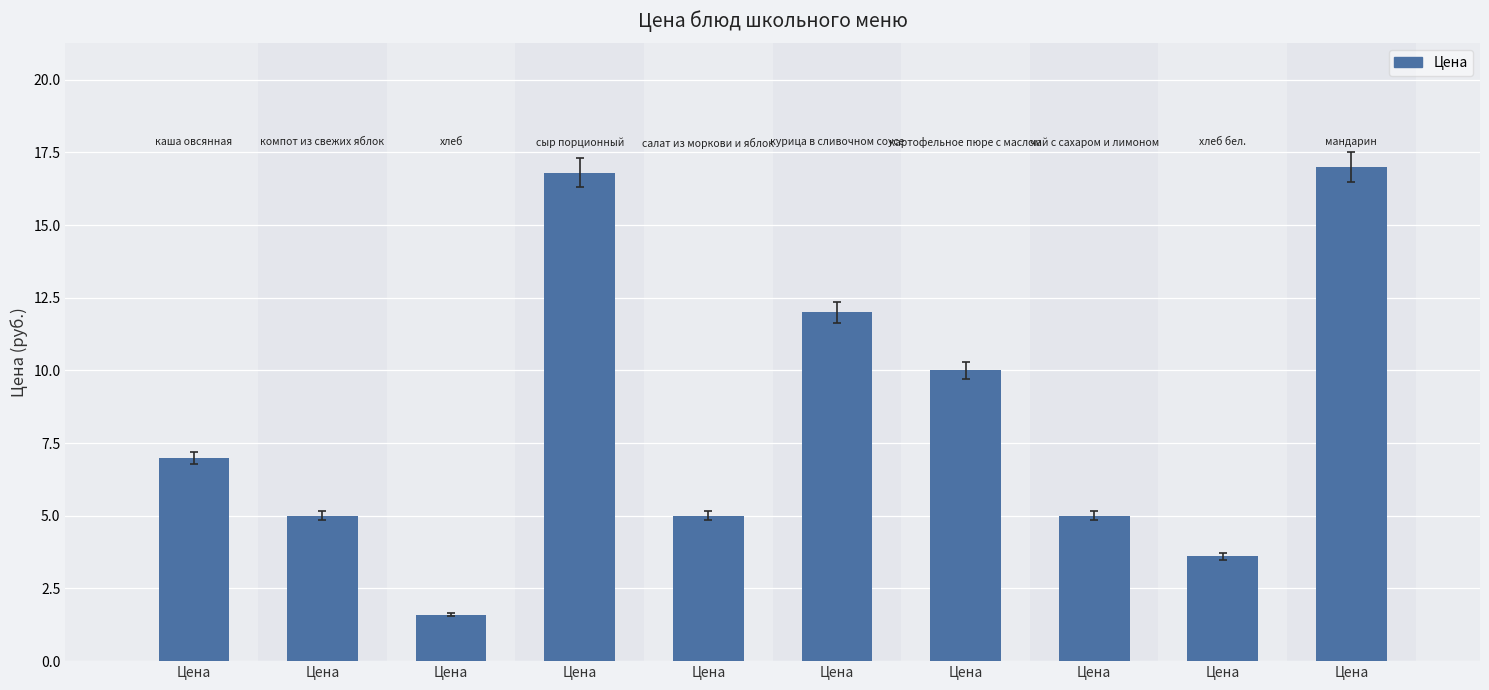

List the labels in order of value, smallest first.

Цена, Цена, Цена, Цена, Цена, Цена, Цена, Цена, Цена, Цена